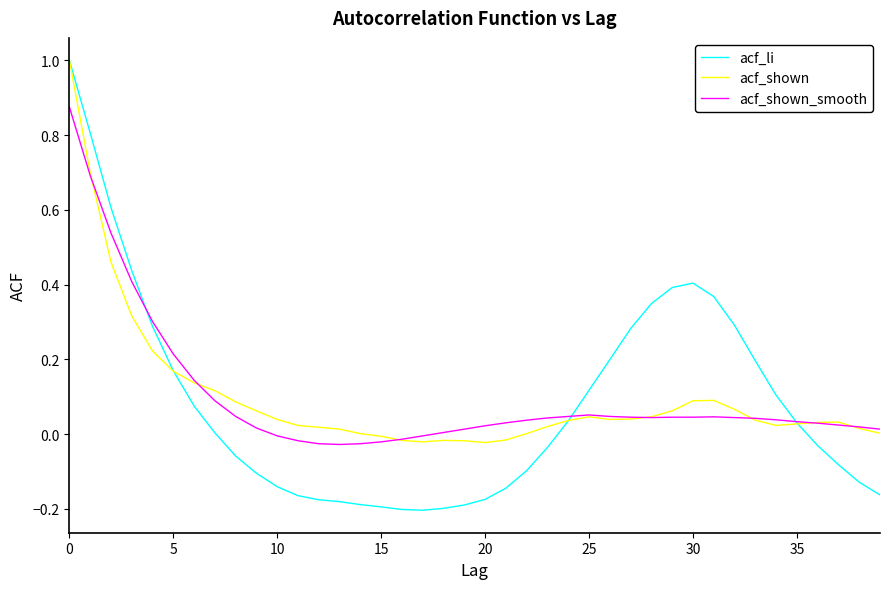

Which series has the largest range (max minus min)?

acf_li